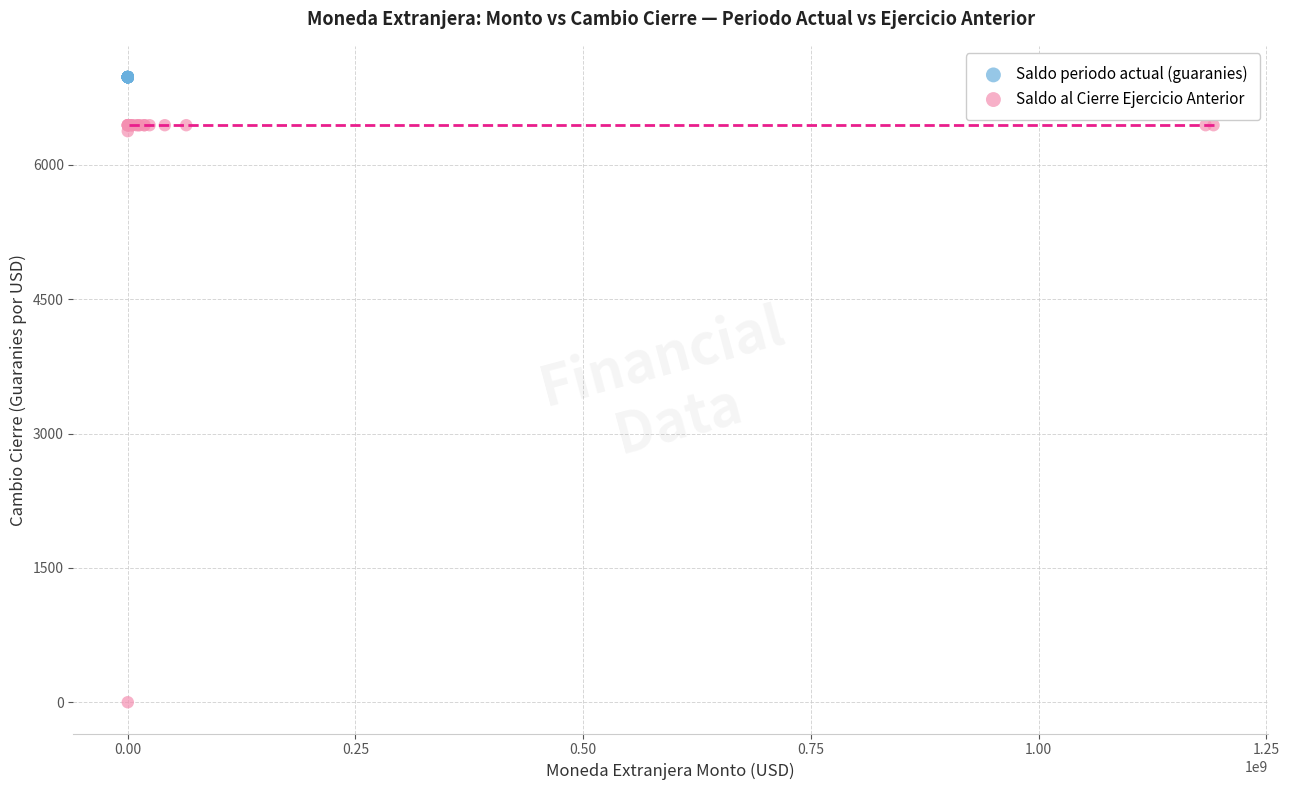

What are all the series names shown in the legend?

Saldo periodo actual (guaranies), Saldo al Cierre Ejercicio Anterior